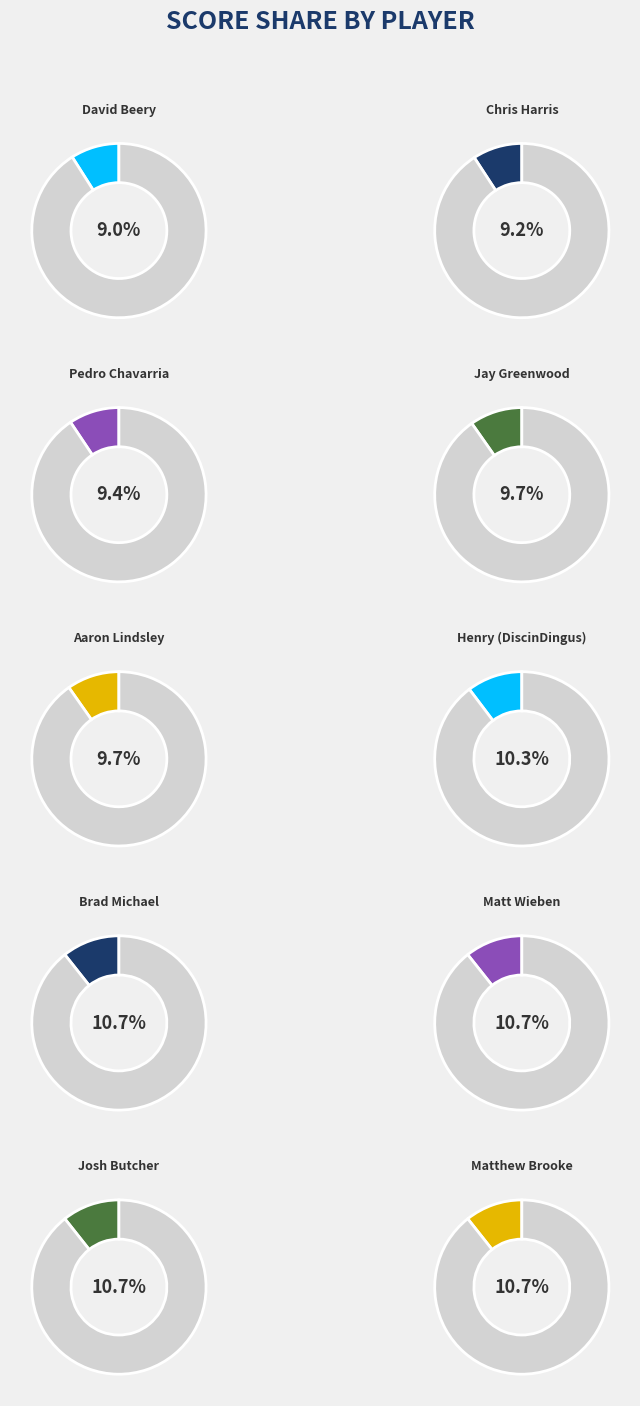

Is it true that Chris Harris is 9% of the pie?

True